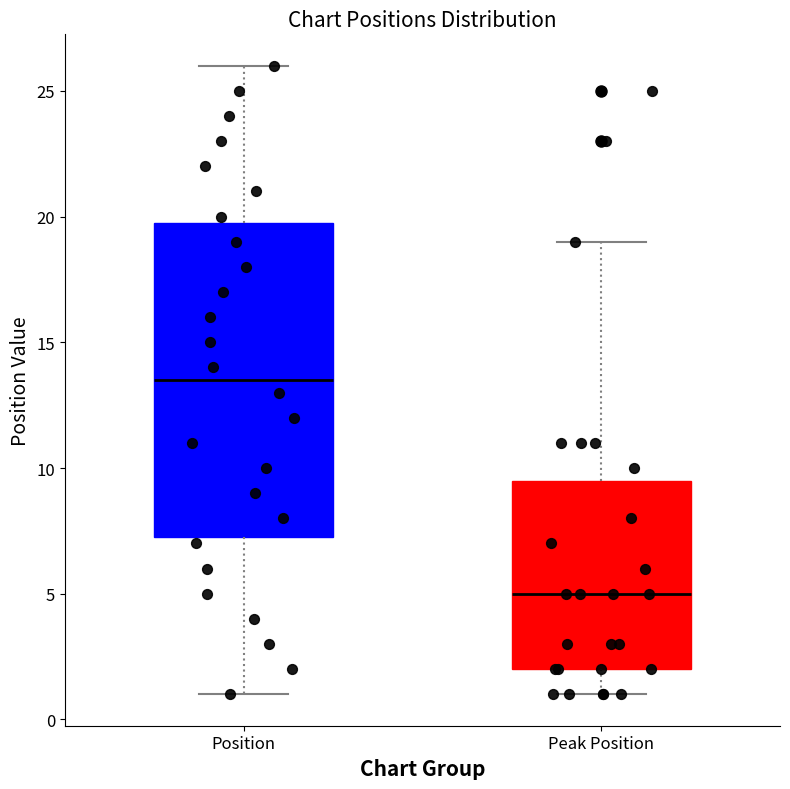

Which box is the tallest, from its lower edge to its upper edge?

Position